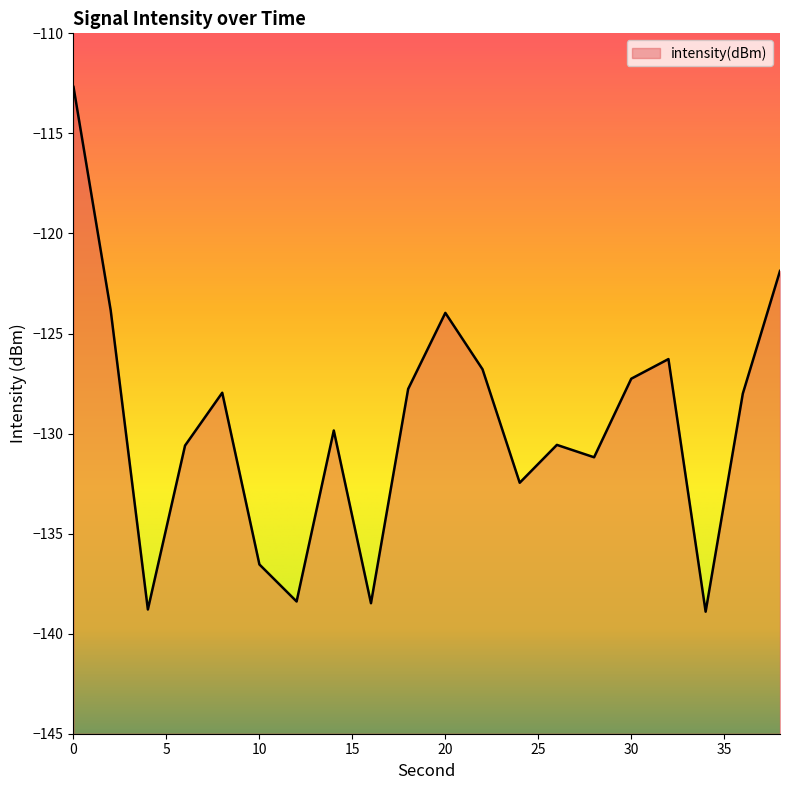

How many lines are shown in the chart?

1